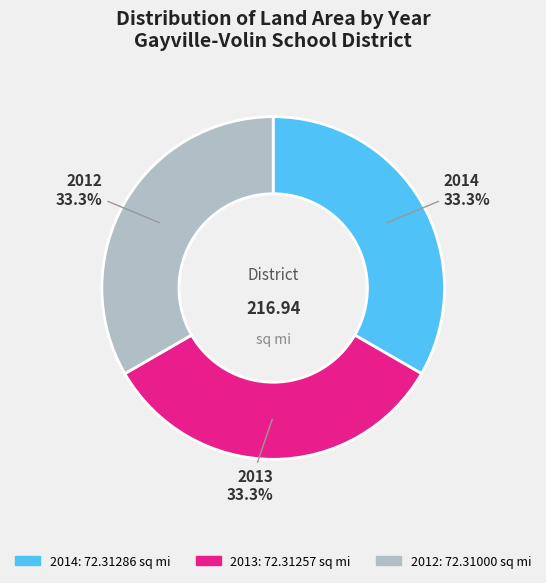

What percentage is the 2013 slice, to the nearest percent?

33%